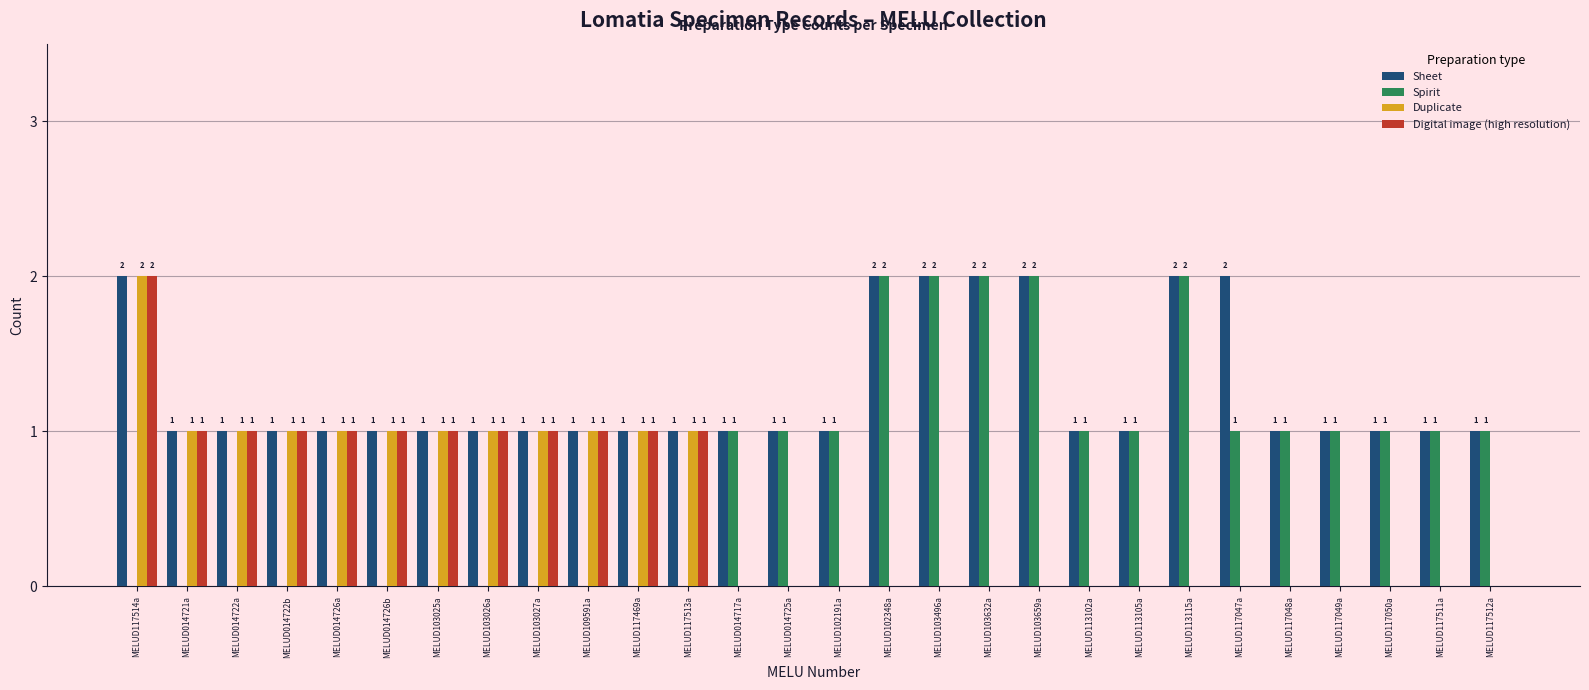

What is the sum of all Digital image (high resolution) values?

13